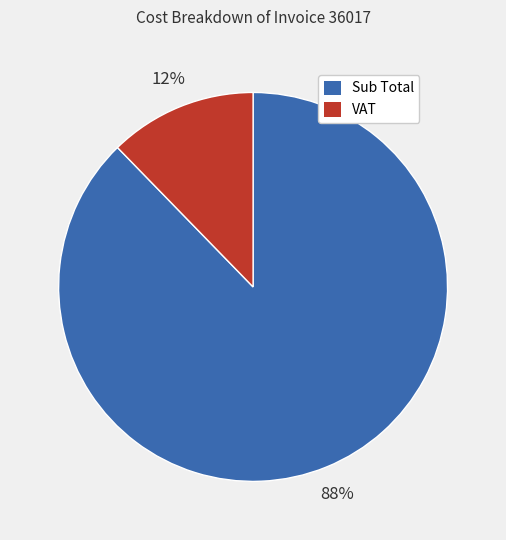

To the nearest percent, what percentage of the pie is Sub Total?

88%